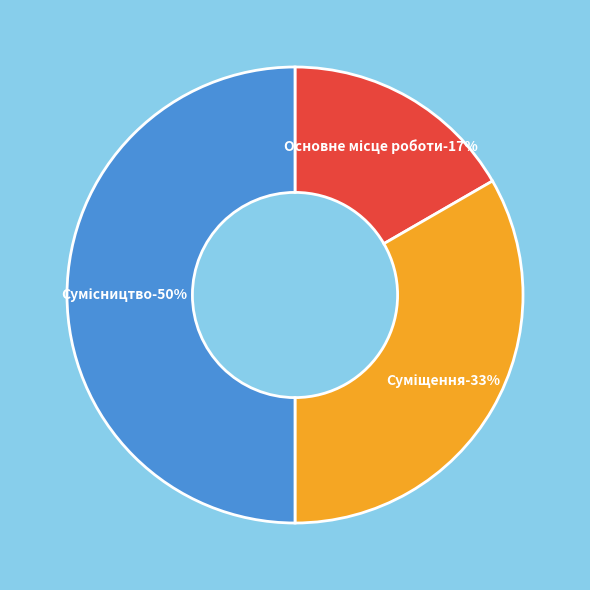

How many segments does this pie chart have?

3